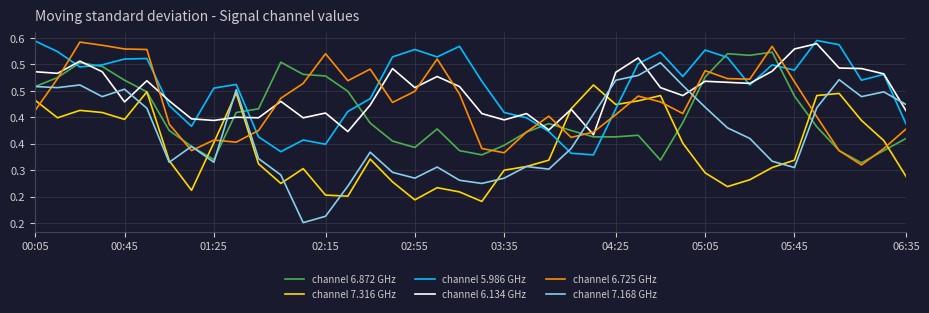

What are all the series names shown in the legend?

channel 6.872 GHz, channel 7.316 GHz, channel 5.986 GHz, channel 6.134 GHz, channel 6.725 GHz, channel 7.168 GHz